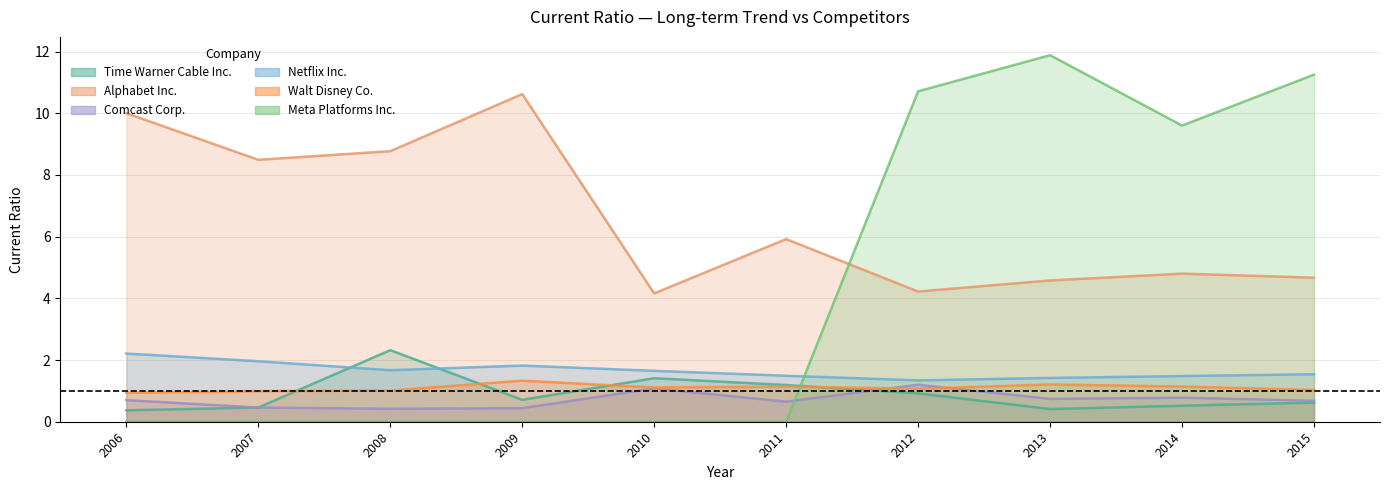

True or false: Time Warner Cable Inc. has more than 0 points higher than both neighbors.

True